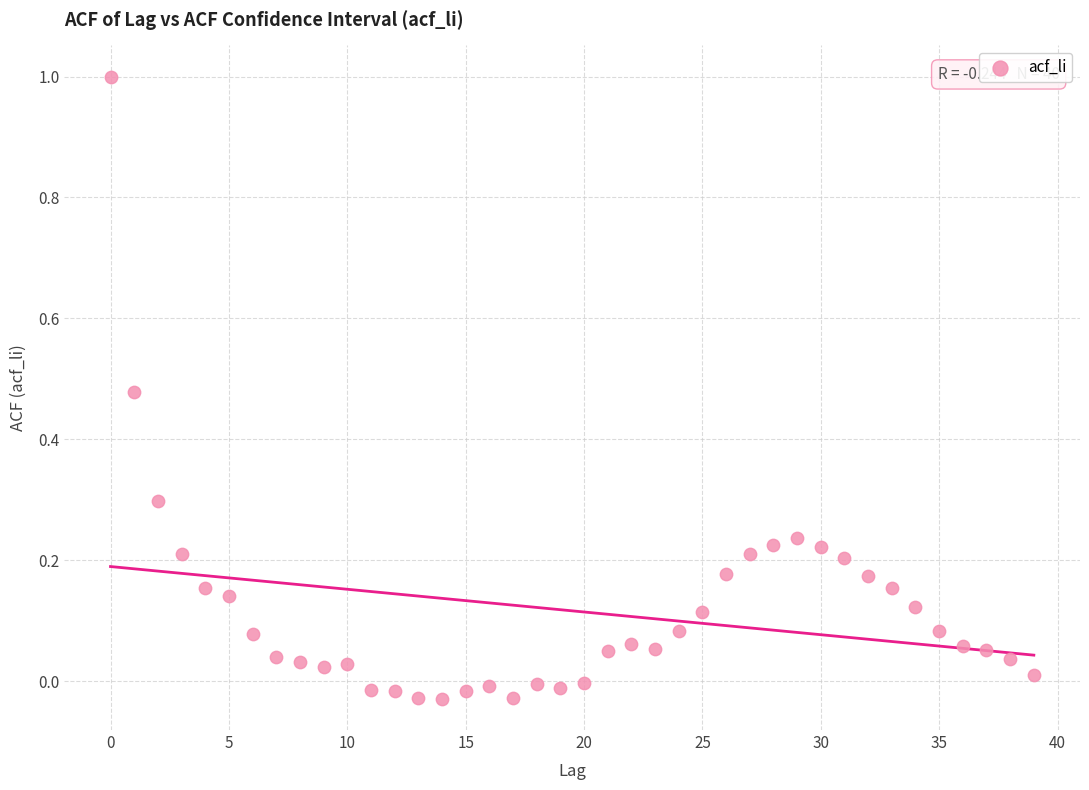

What is the range of Y values (max minus min)?

1.0